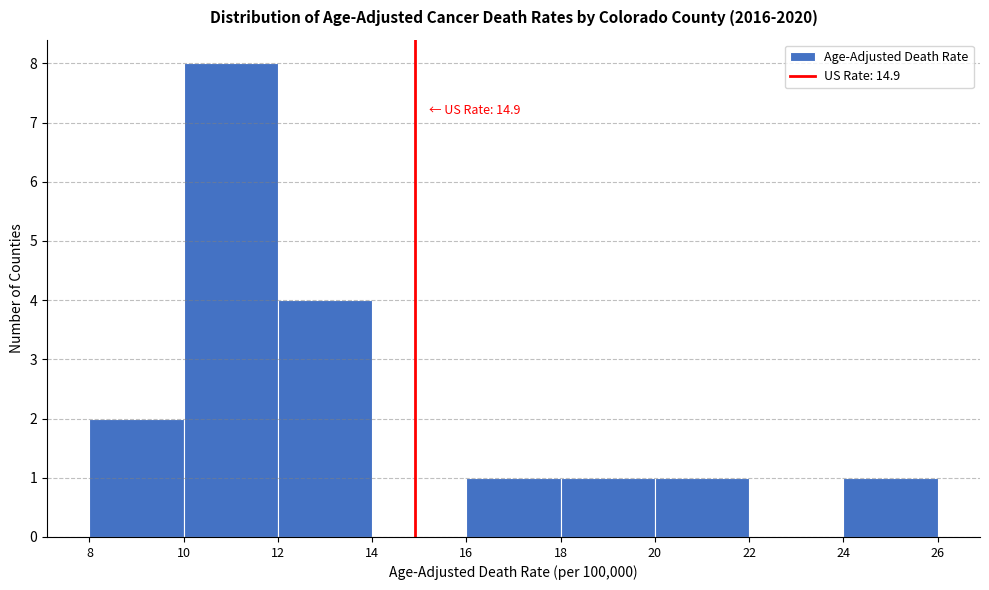

Over which range of the x-axis is the bar tallest?

10 to 12